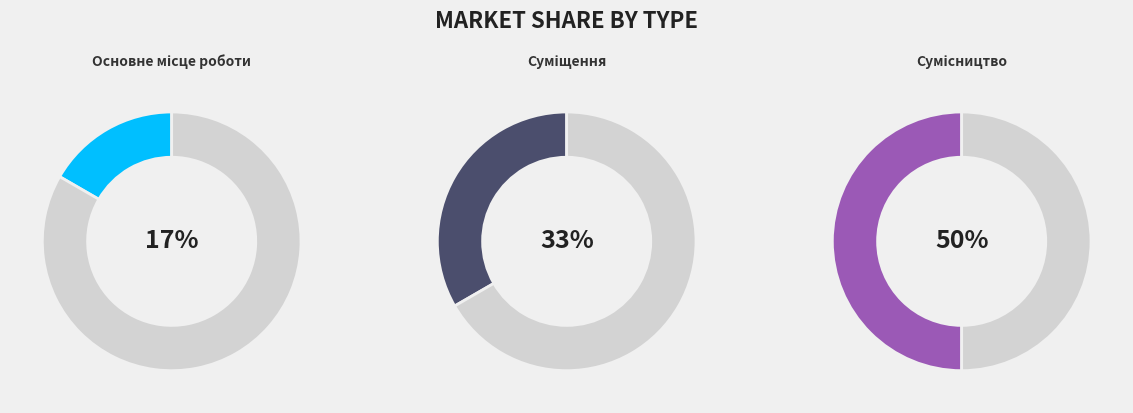

Rank the categories by value from lowest to highest.

Основне місце роботи, Суміщення, Сумісництво